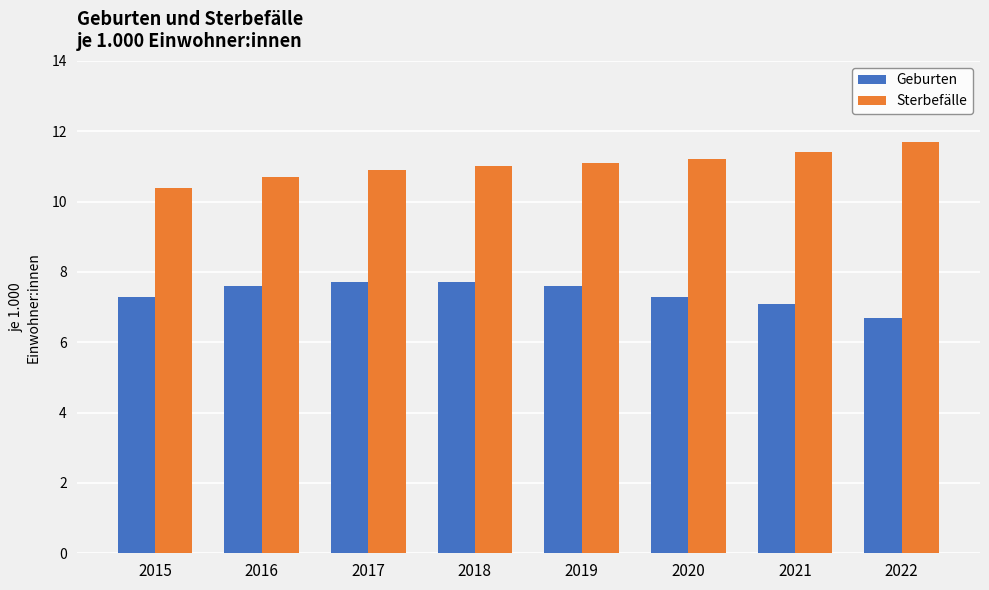

Reading left to right, extract all data points from this chart.

Geburten: 7.3	7.6	7.7	7.7	7.6	7.3	7.1	6.7
Sterbefälle: 10.4	10.7	10.9	11.0	11.1	11.2	11.4	11.7